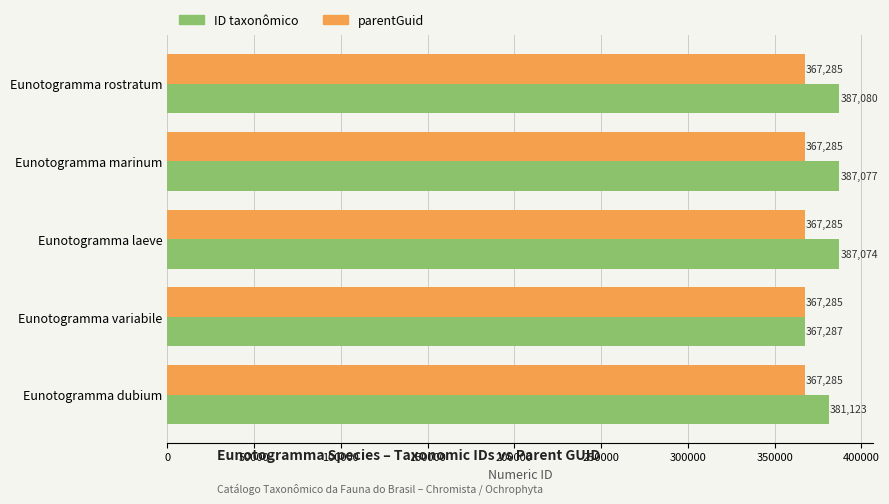

What is the sum of all parentGuid values?

1836425